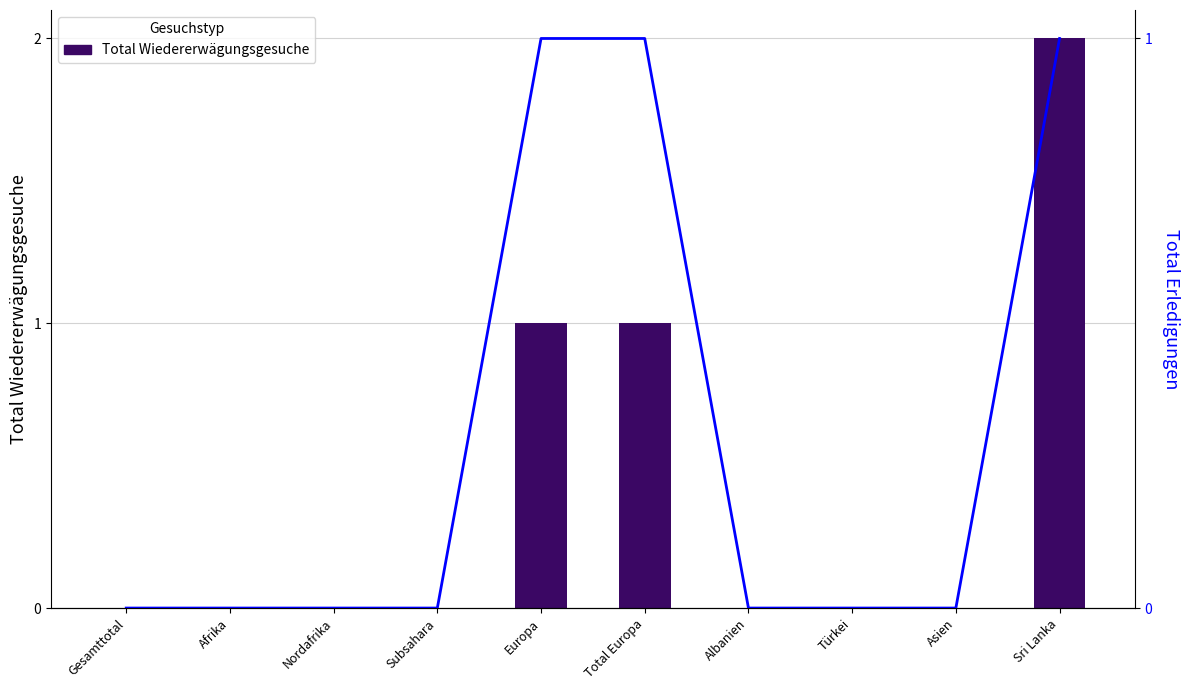

Which series has the largest range (max minus min)?

Total Wiedererwägungsgesuche